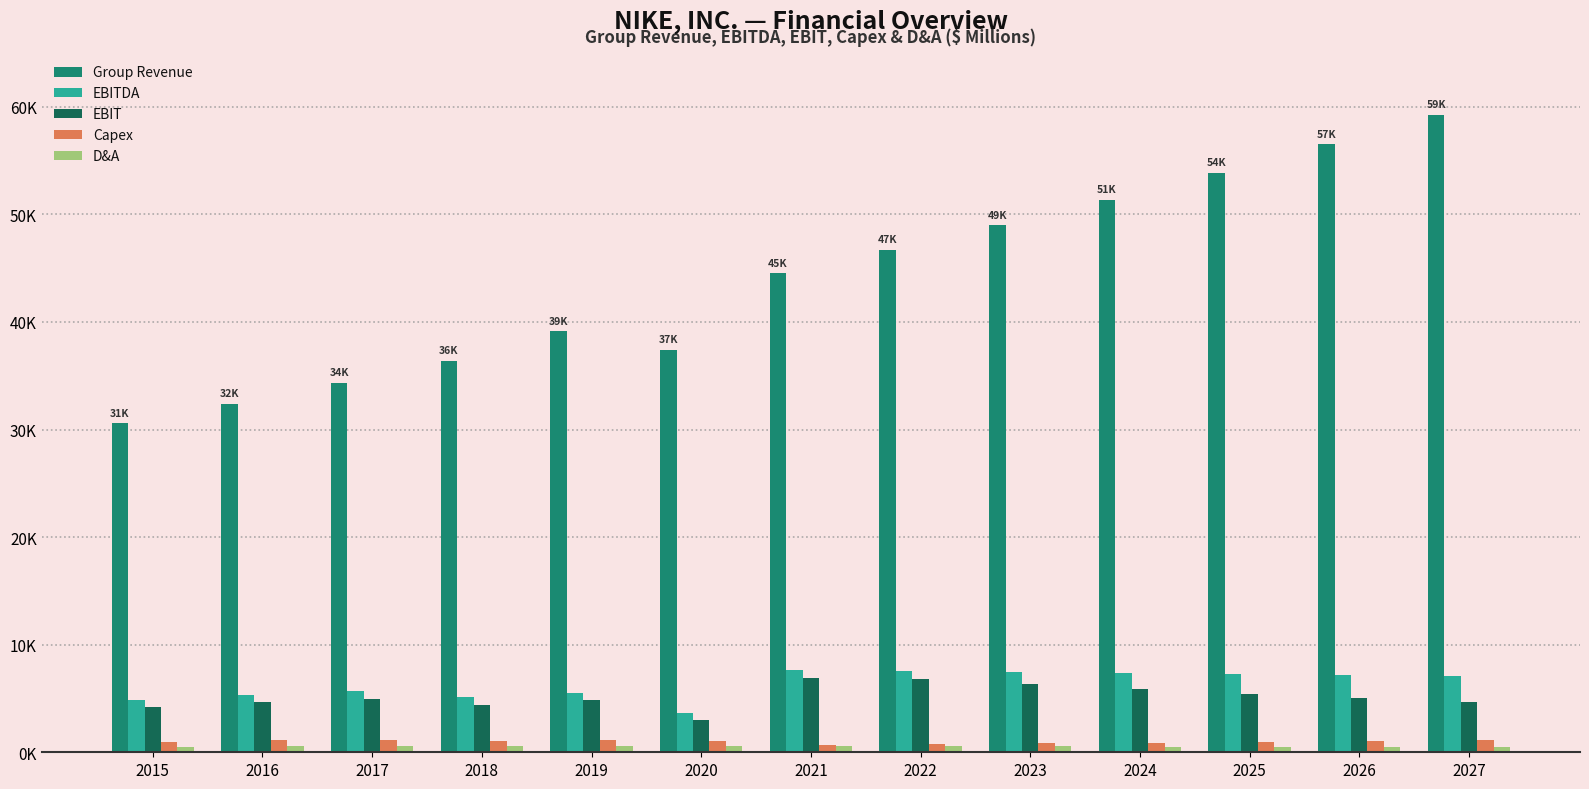

The value of EBIT at 2025 is 8668.1. True or false?

False